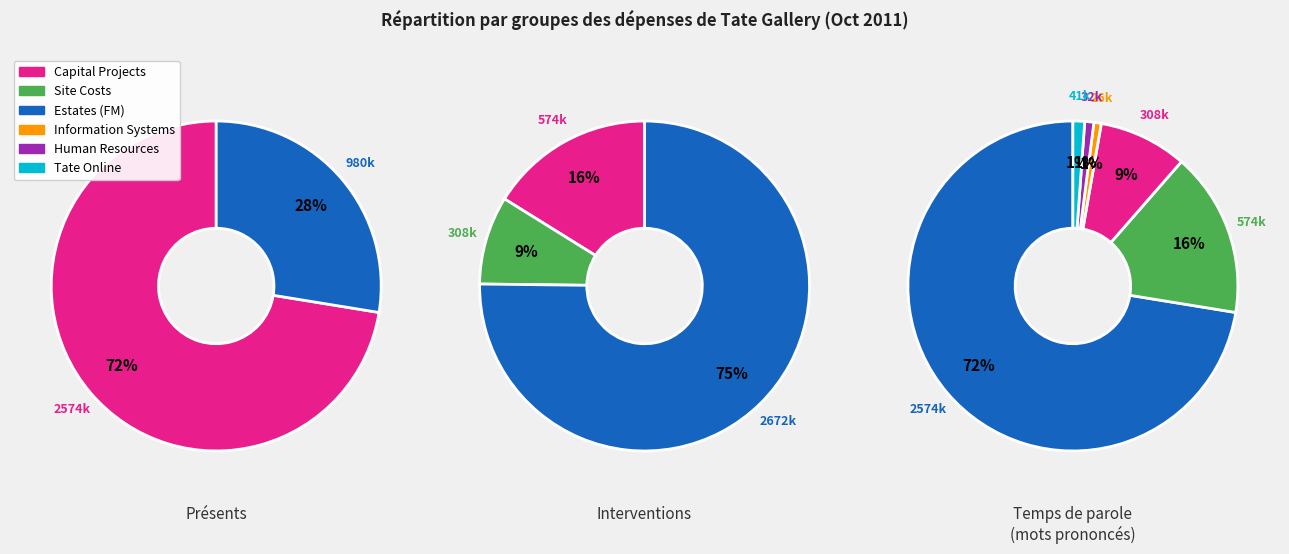

Count the number of slices in the pie.

6